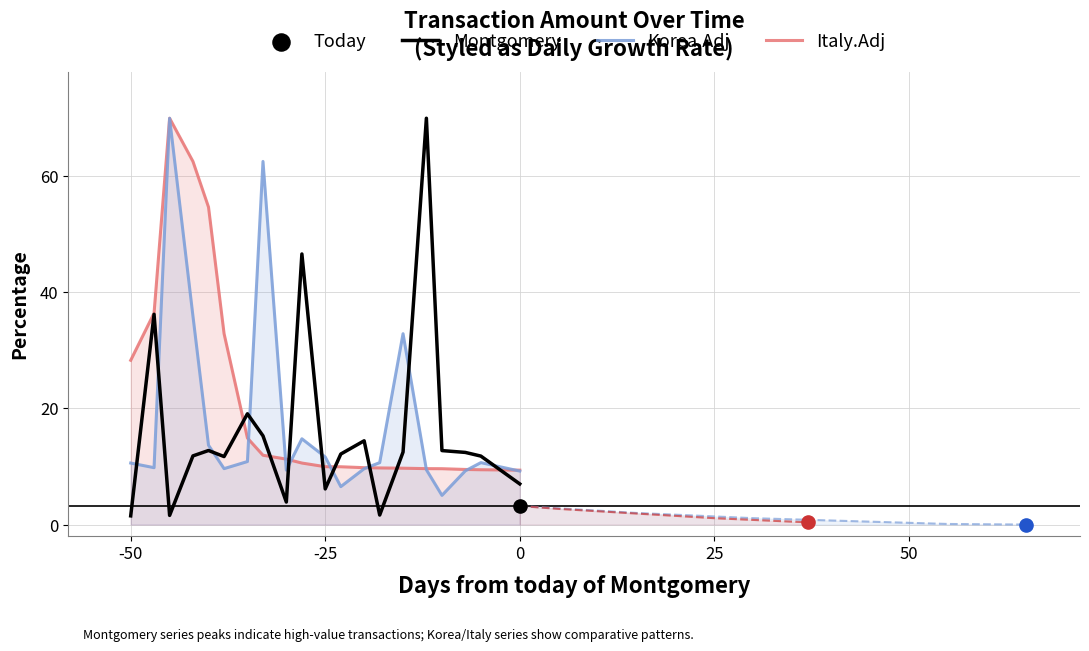

Which series has the largest Y range (max minus min)?

Montgomery